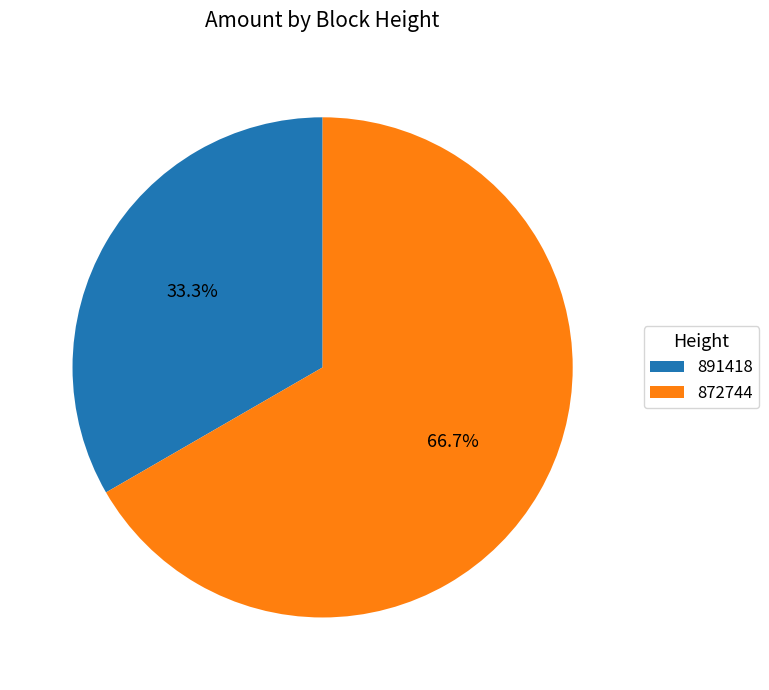

Rank the categories by value from lowest to highest.

891418, 872744